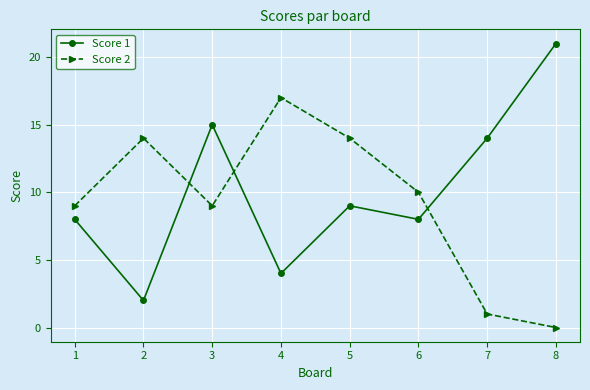

Reading left to right, transcribe all the data shown in this chart.

Score 1: 1=8	2=2	3=15	4=4	5=9	6=8	7=14	8=21
Score 2: 1=9	2=14	3=9	4=17	5=14	6=10	7=1	8=0